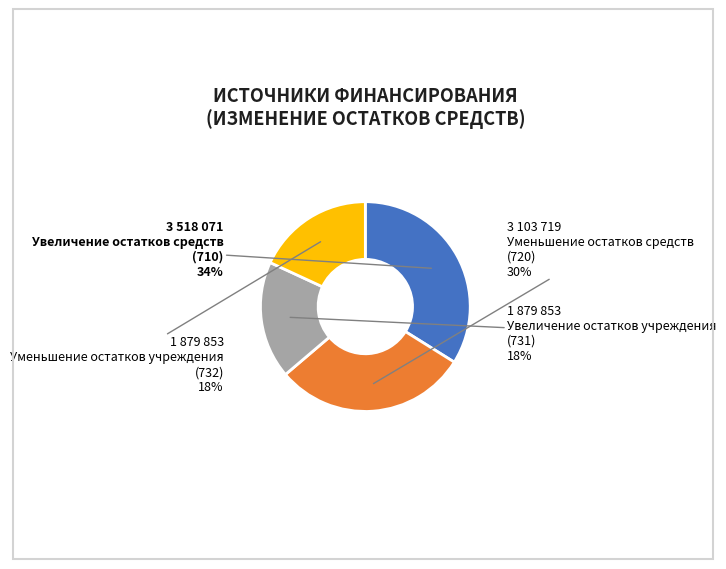

Is there any slice that represents more than half of the pie?

No